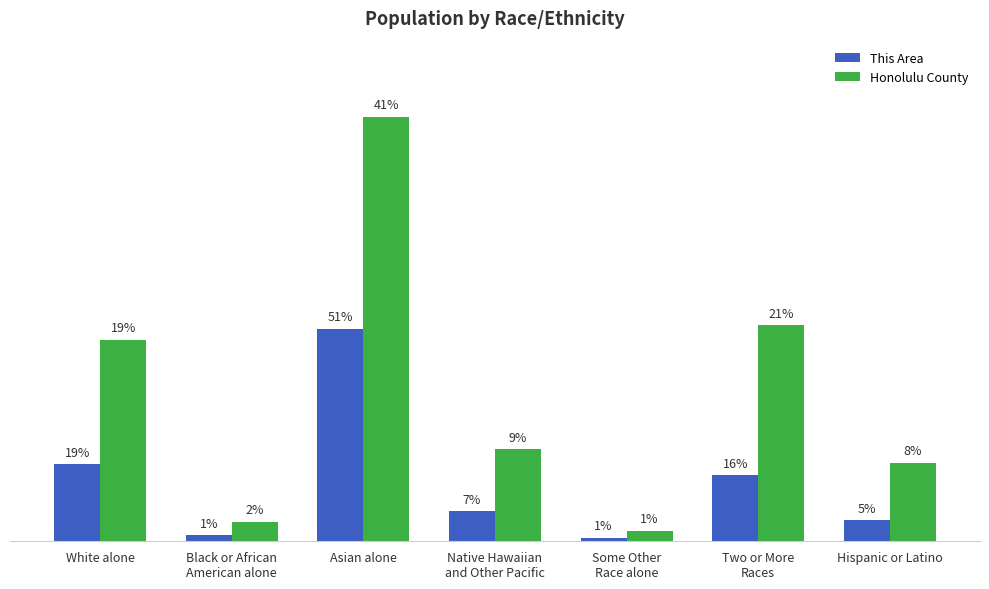

Reading left to right, extract all data points from this chart.

This Area: 76145	5718	209747	29774	3270	65250	20883
Honolulu County: 198732	19256	418410	90878	10457	213036	77433